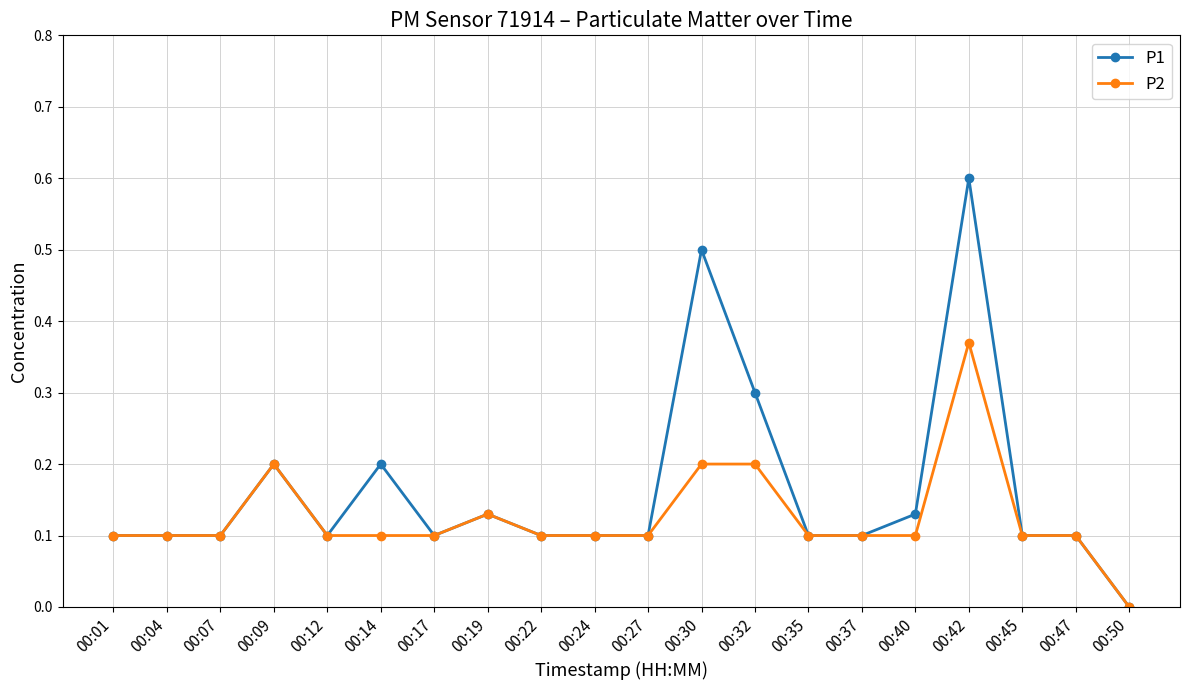

Does the chart have visible grid lines?

Yes